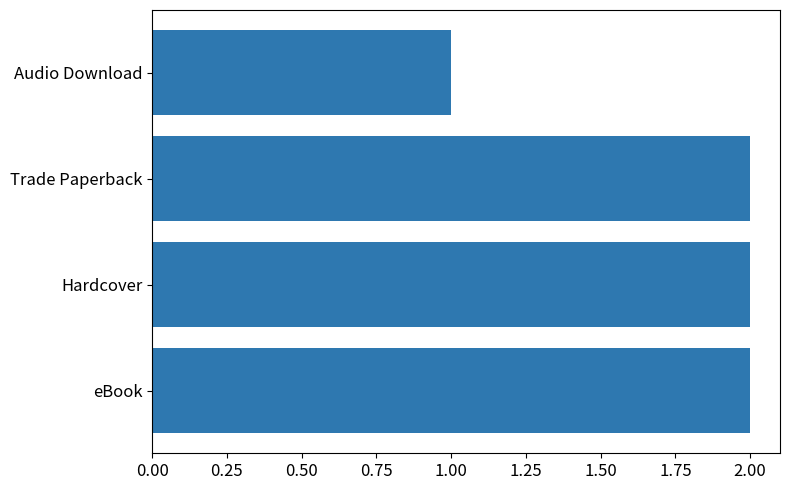

What is the sum of the values at Hardcover and Trade Paperback?

4